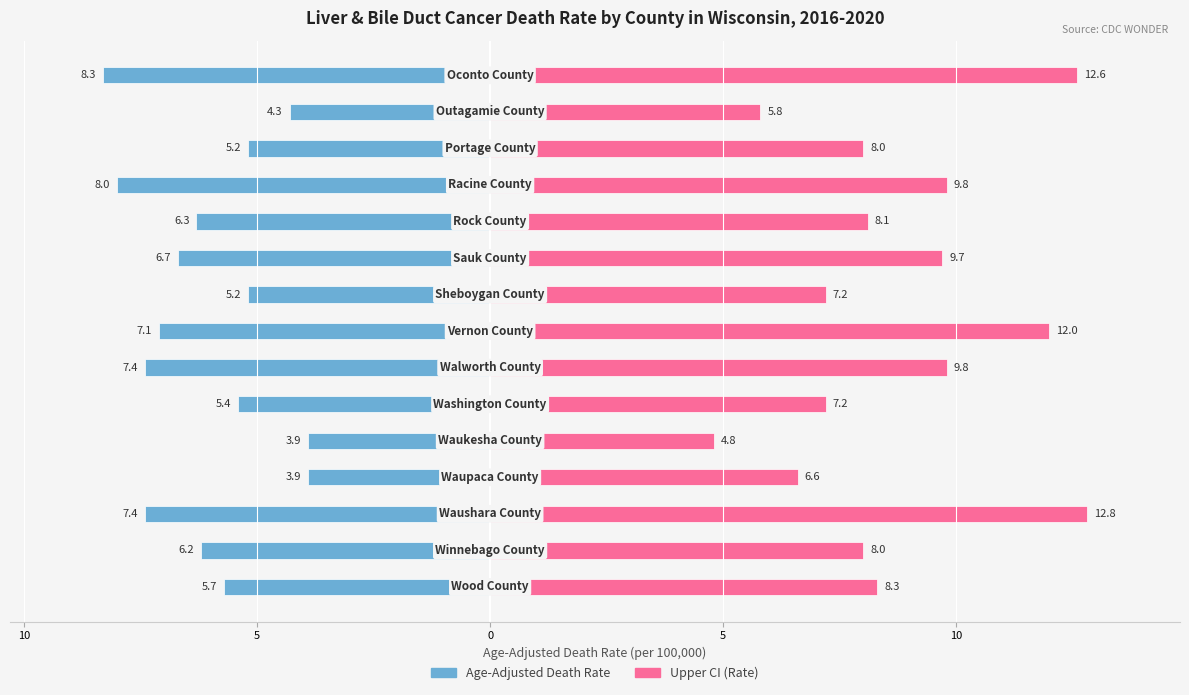

What value does the Age-Adjusted Death Rate series have at 7?

-7.1